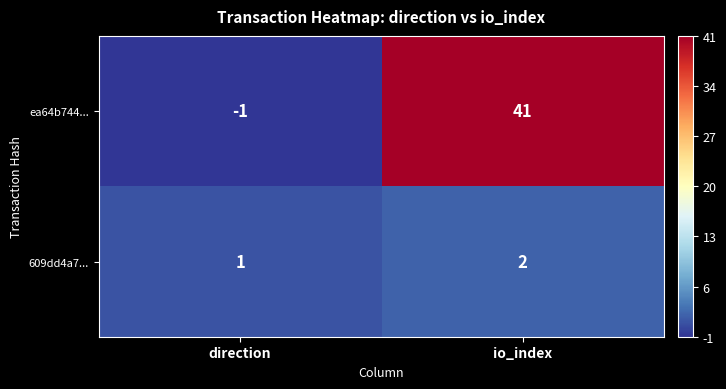

Reading right to left, transcribe all the data shown in this chart.

ea64b744...: 41	-1
609dd4a7...: 2	1